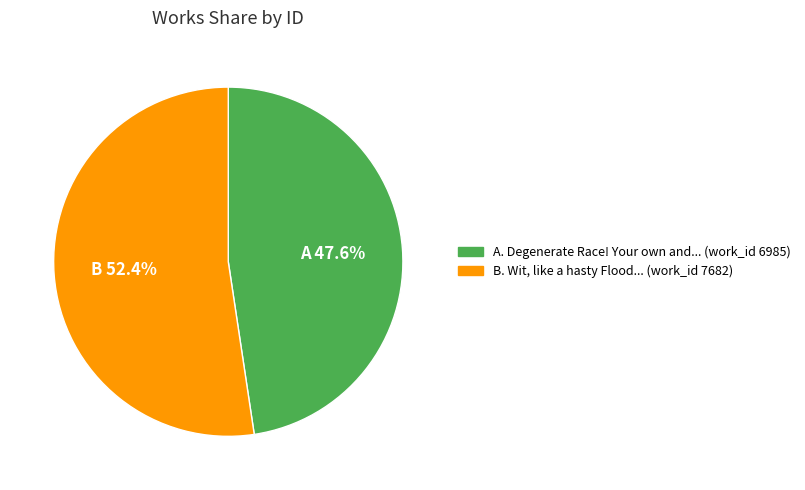

Is there a majority slice in this chart?

Yes